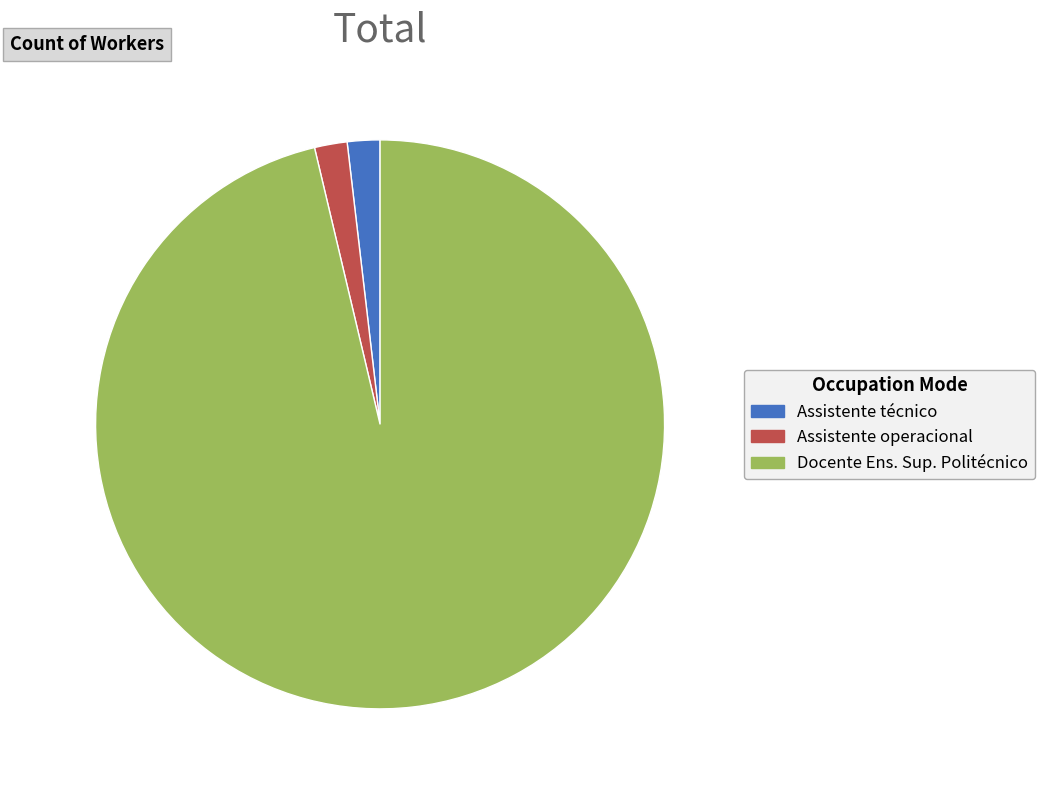

How many slices are in this pie chart?

3